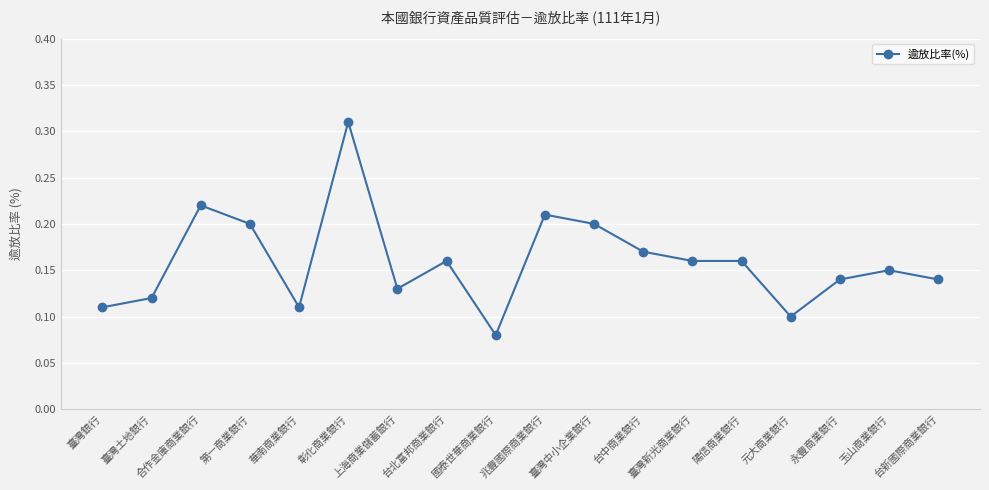

How many values are between 0 and 1?

18